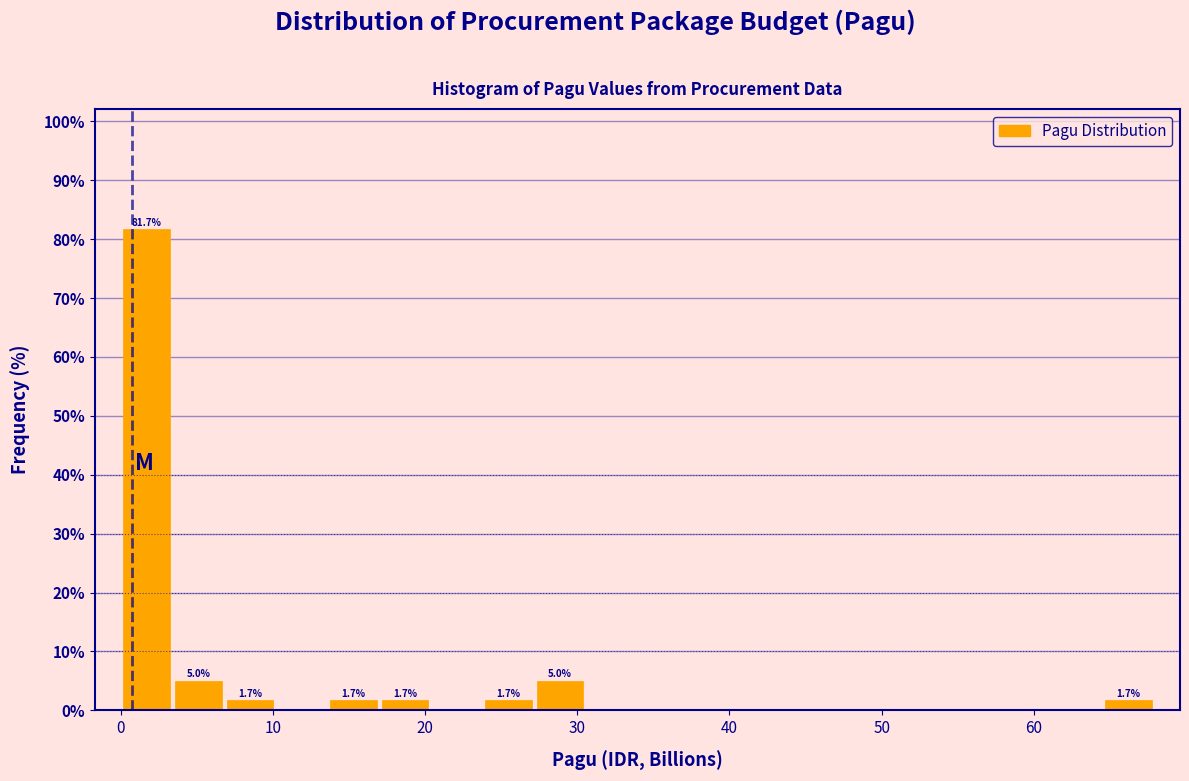

Read against the x-axis, roughly where is the centre of the tallest bar?

2